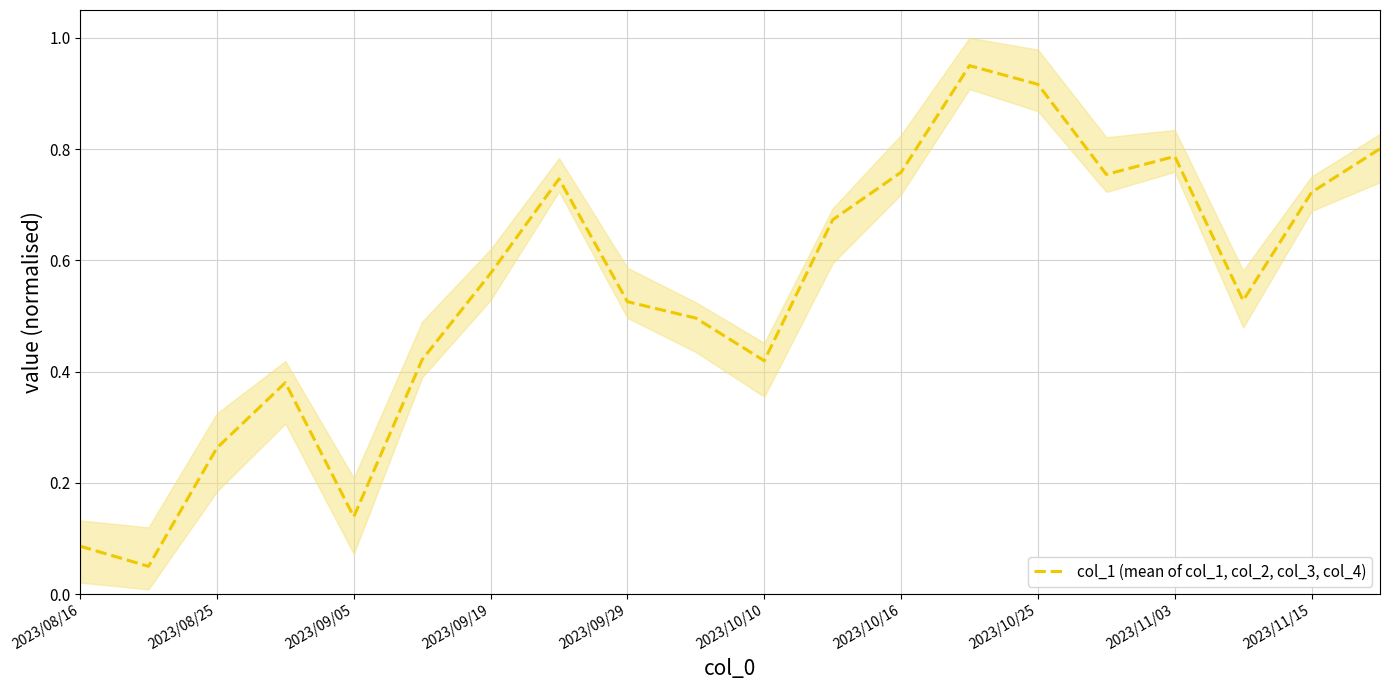

What is the value of the 5th point from the left?

0.1